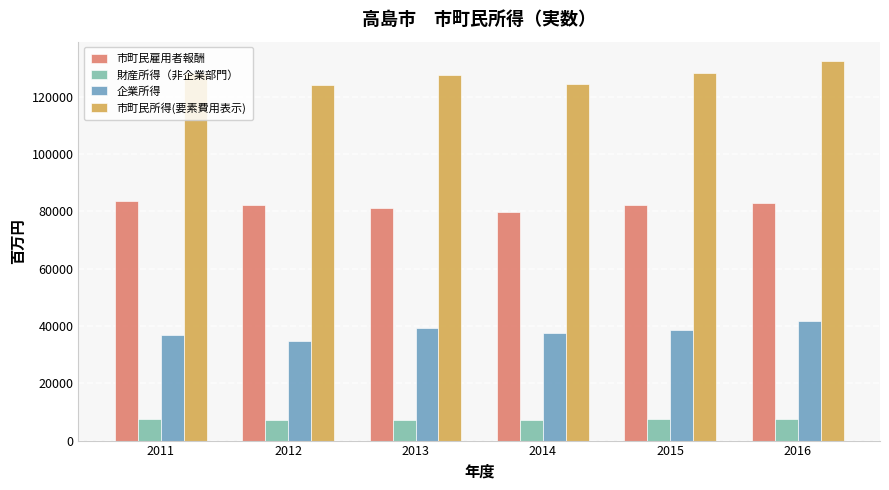

What is the minimum value shown in the chart?

7083